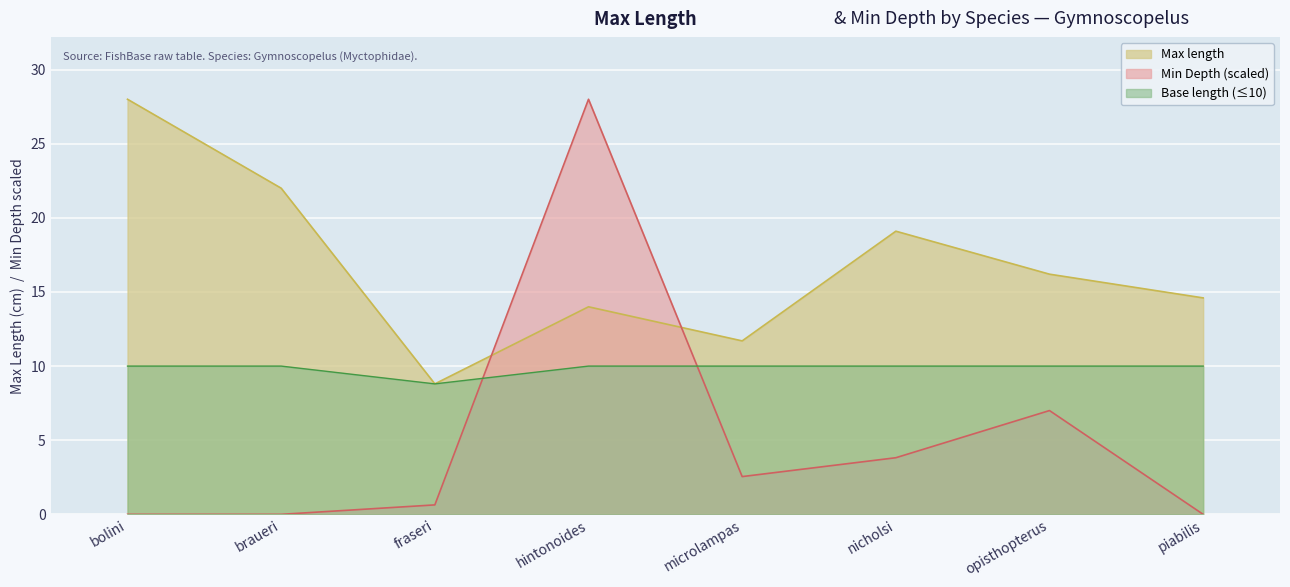

Reading left to right, extract all data points from this chart.

Max length: 28.0	22.0	8.8	14.0	11.7	19.1	16.2	14.6
Min Depth: 0.0	0.0	0.6	28.0	2.5	3.8	7.0	0.0